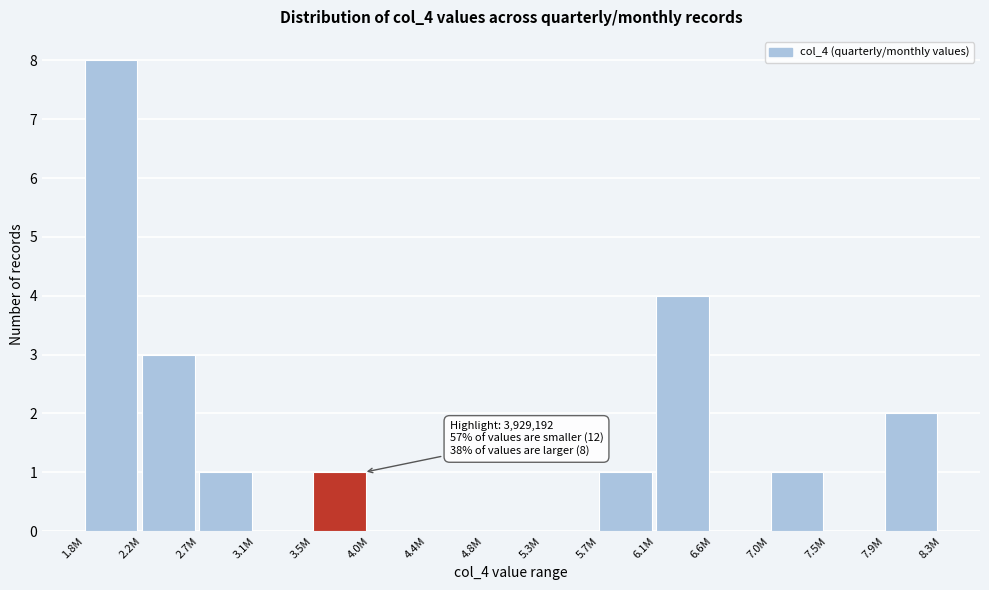

Reading left to right, extract all data points from this chart.

1.8M=8	2.2M=3	2.7M=1	3.1M=0	3.5M=1	4.0M=0	4.4M=0	4.8M=0	5.3M=0	5.7M=1	6.1M=4	6.6M=0	7.0M=1	7.5M=0	7.9M=2